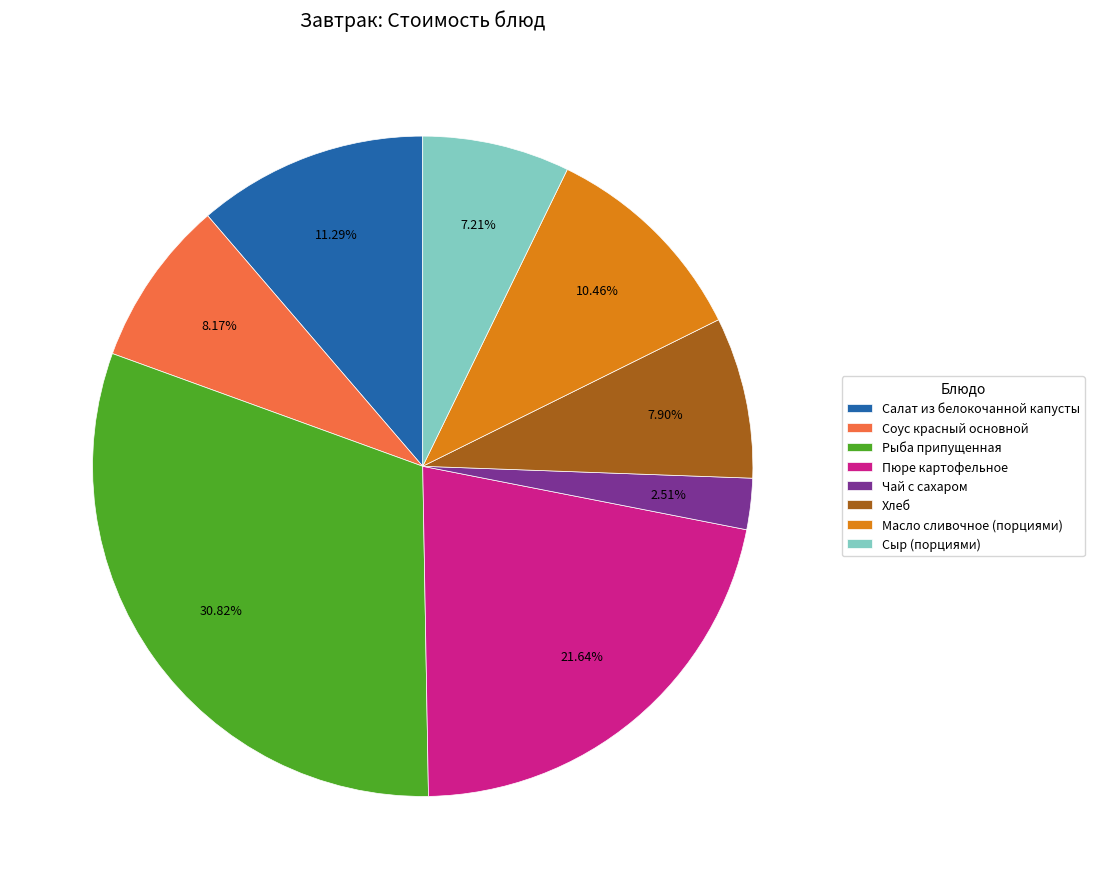

Between Масло сливочное (порциями) and Пюре картофельное, which is larger?

Пюре картофельное